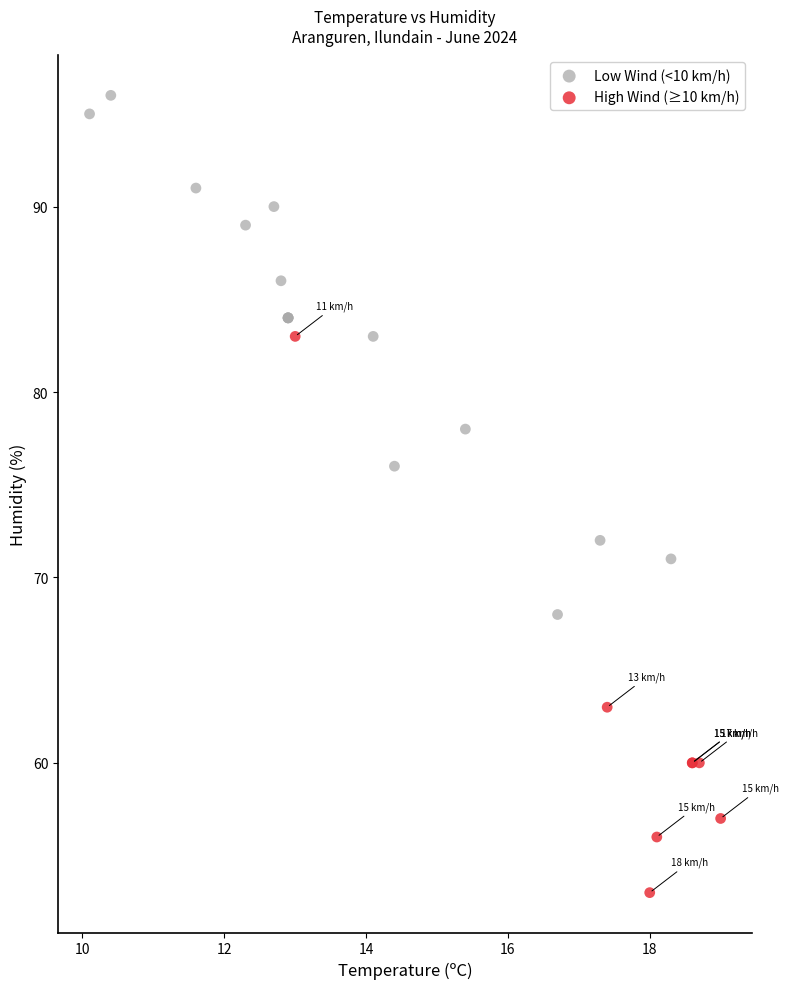

Which series reaches the minimum Y coordinate?

High Wind (≥10 km/h)